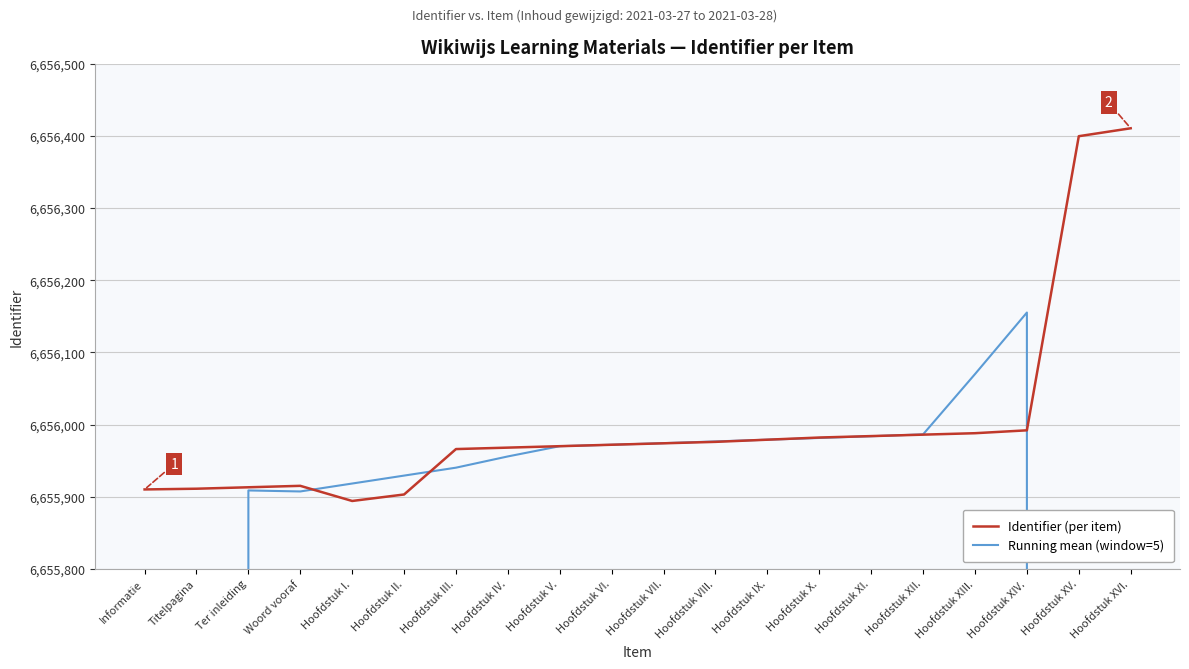

Rank the categories by Running mean (window=5) value from highest to lowest.

Hoofdstuk XIV., Hoofdstuk XIII., Hoofdstuk XII., Hoofdstuk XI., Hoofdstuk X., Hoofdstuk IX., Hoofdstuk VIII., Hoofdstuk VII., Hoofdstuk VI., Hoofdstuk V., Hoofdstuk IV., Hoofdstuk III., Hoofdstuk II., Hoofdstuk I., Ter inleiding, Woord vooraf, Hoofdstuk XV., Titelpagina, Hoofdstuk XVI., Informatie